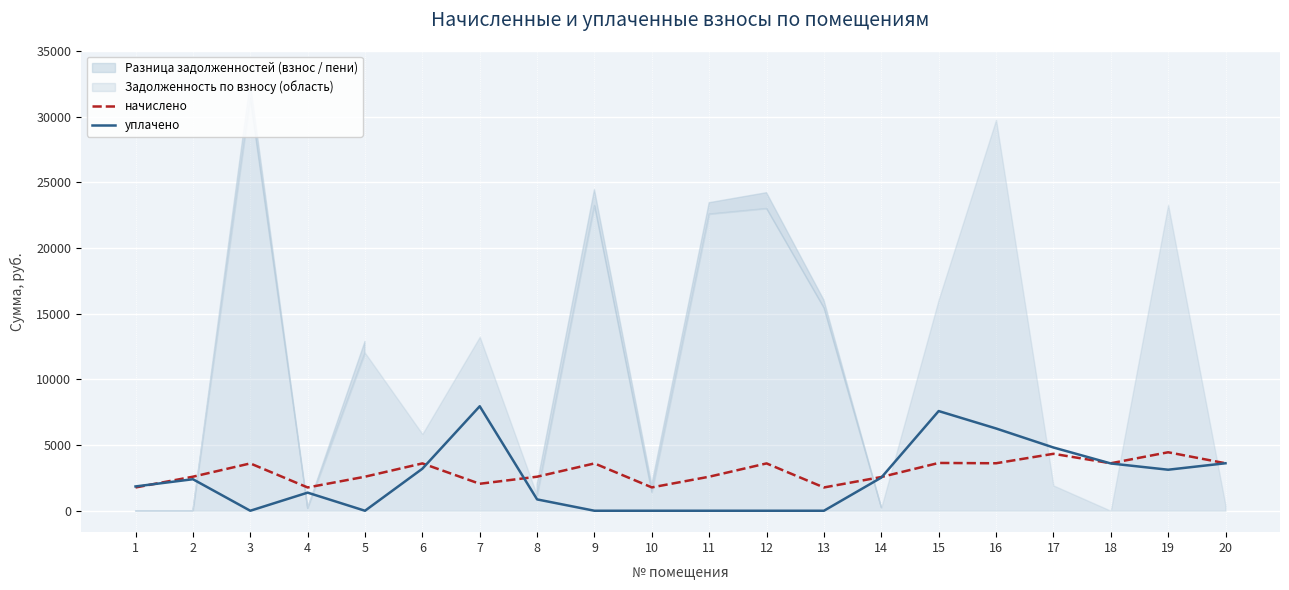

How many data points in начислено are above 3603?

10